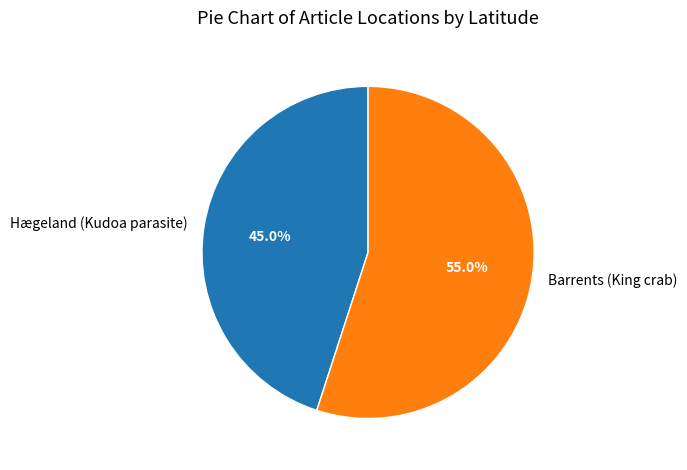

Is there a majority slice in this chart?

Yes